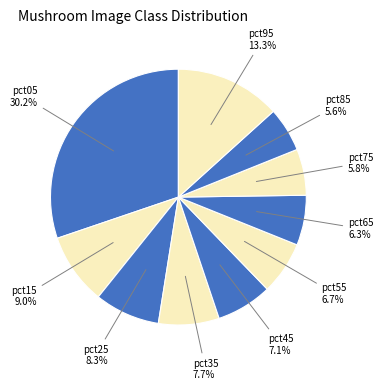

Rank the categories by value from lowest to highest.

pct85, pct75, pct65, pct55, pct45, pct35, pct25, pct15, pct95, pct05